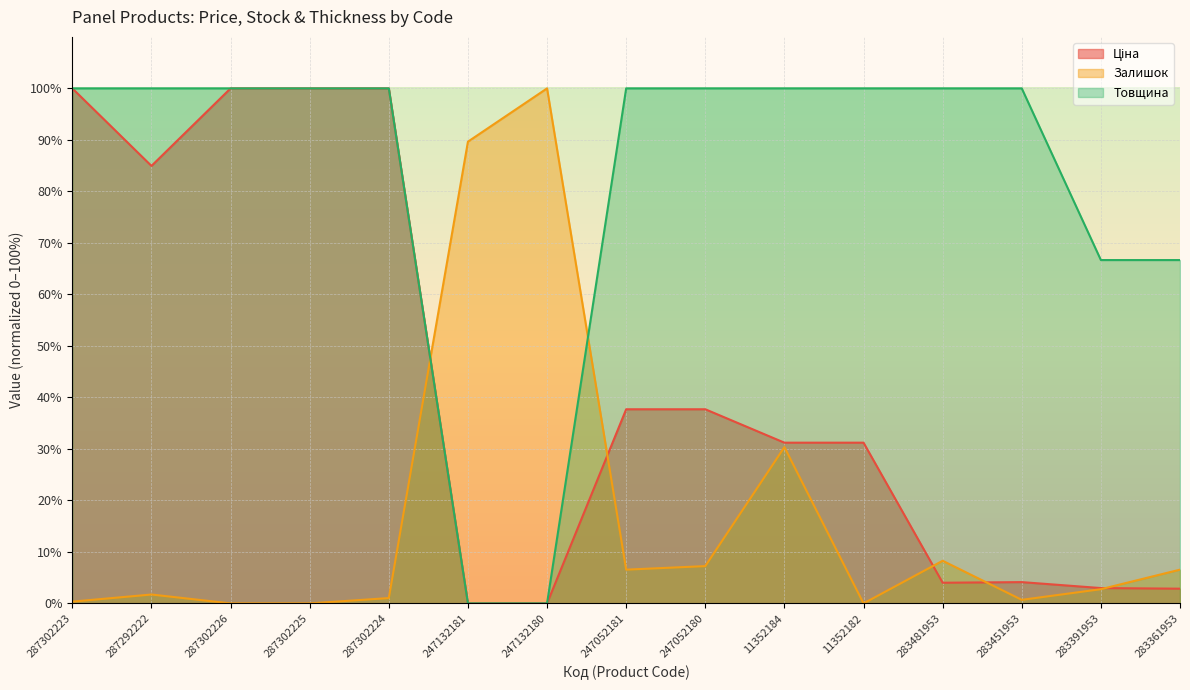

How many values in Товщина are above zero?

13